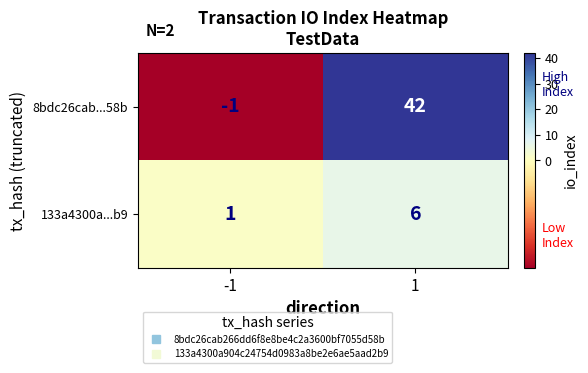

What is the sum of all 8bdc26cab...58b values?

41